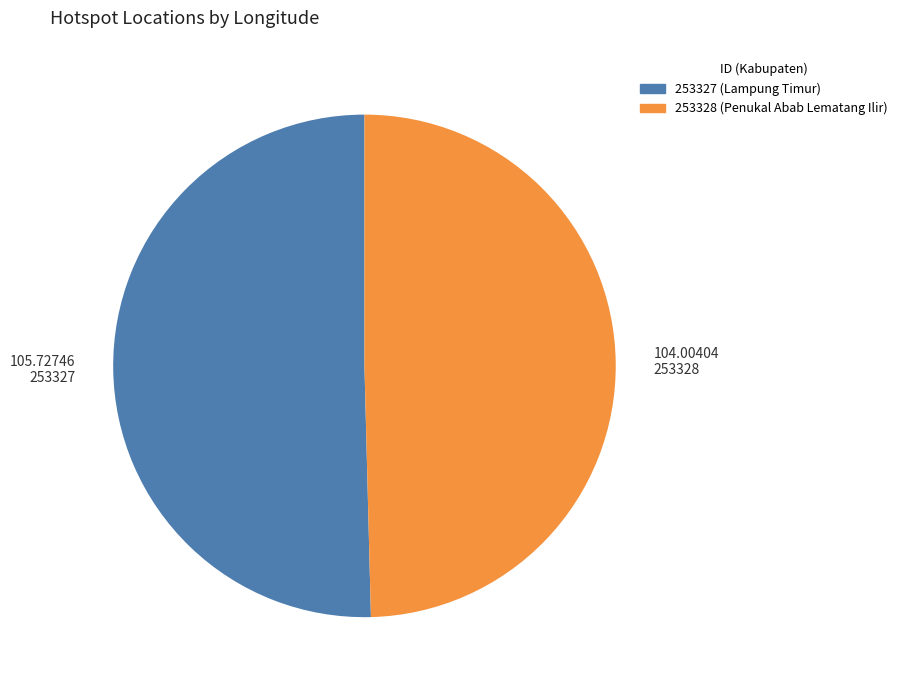

Do 253327 and 253328 together represent more than half of the pie?

Yes